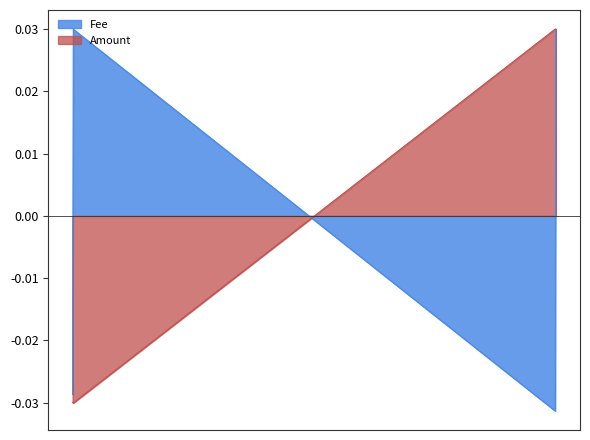

Rank the series by their average value, from lowest to highest.

Fee, Amount